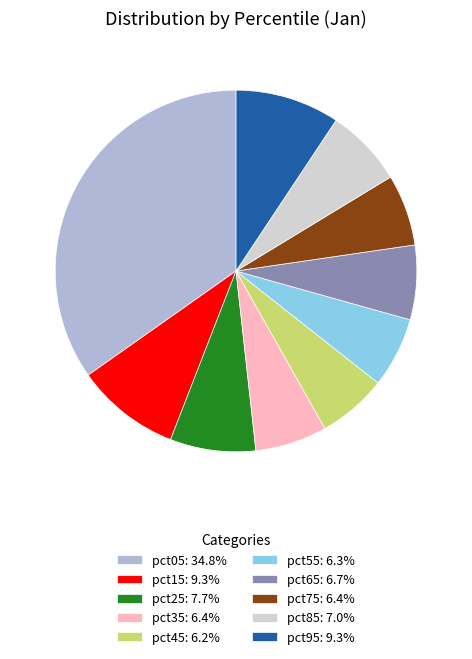

Which has a higher value, pct15 or pct25?

pct15